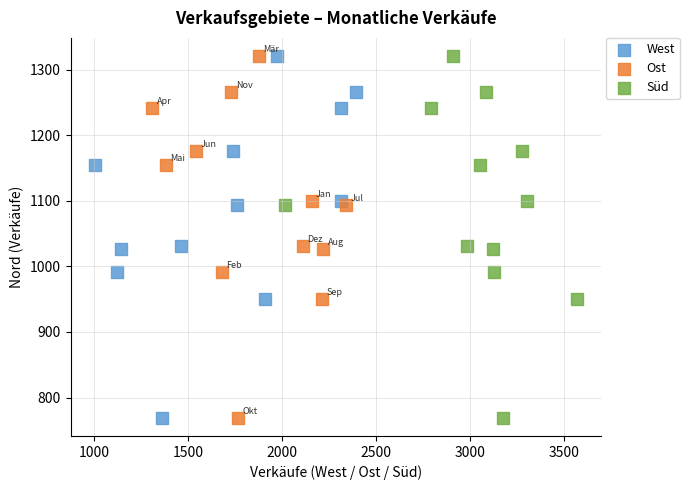

What are all the series names shown in the legend?

West, Ost, Süd